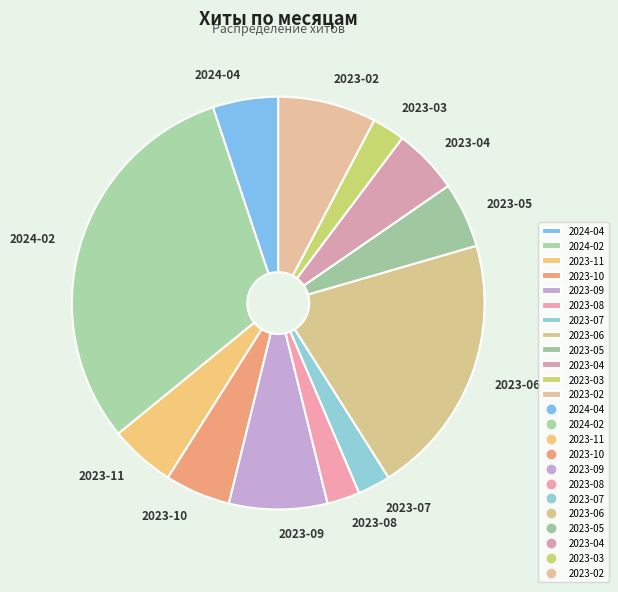

Is the sum of 2023-06 and 2024-04 greater than half?

No